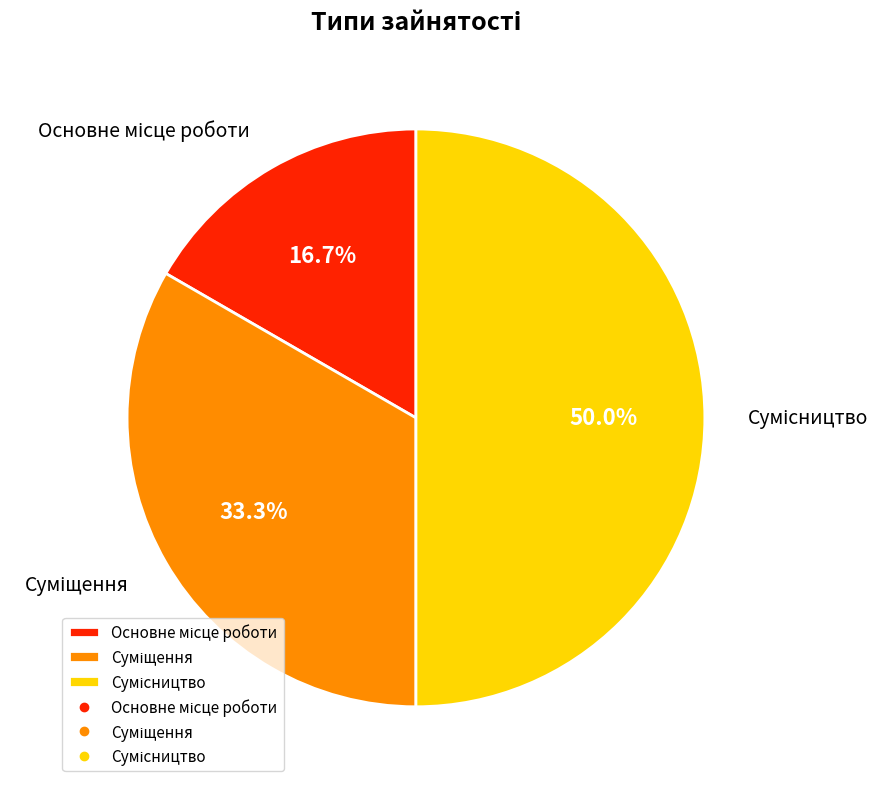

Which category has the smallest portion of the pie?

Основне місце роботи